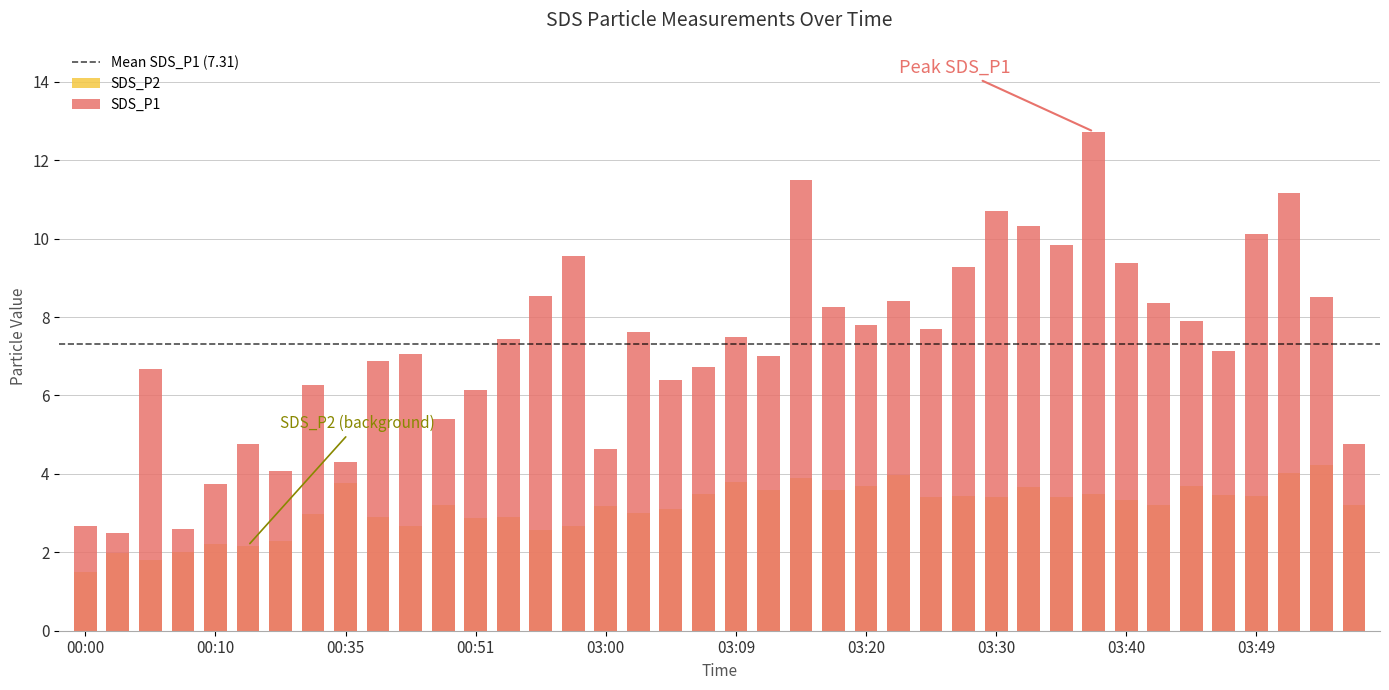

Reading right to left, transcribe all the data shown in this chart.

SDS_P1: 4.8	8.5	11.2	10.1	7.1	7.9	8.4	9.4	12.7	9.8	10.3	10.7	9.3	7.7	8.4	7.8	8.3	11.5	7.0	7.5	6.7	6.4	7.6	4.6	9.6	8.5	7.4	6.1	5.4	7.1	6.9	4.3	6.3	4.1	4.8	3.7	2.6	6.7	2.5	2.7
SDS_P2: 3.2	4.2	4.0	3.4	3.5	3.7	3.2	3.3	3.5	3.4	3.7	3.4	3.4	3.4	4.0	3.7	3.6	3.9	3.6	3.8	3.5	3.1	3.0	3.2	2.7	2.6	2.9	2.9	3.2	2.7	2.9	3.8	3.0	2.3	2.2	2.2	2.0	1.8	2.0	1.5